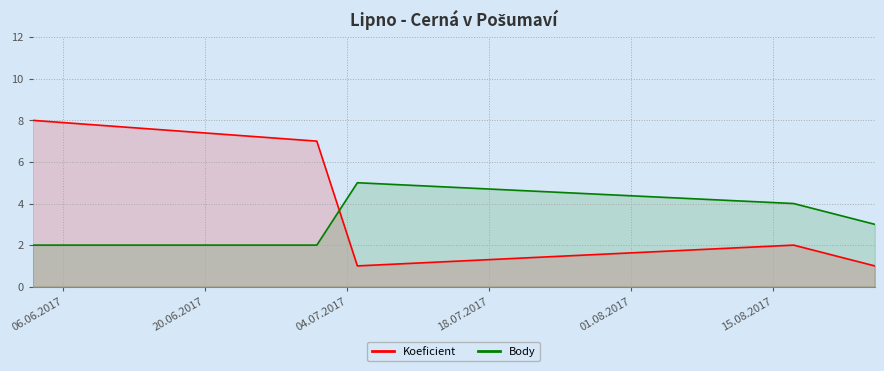

Which series ends up on top after the final intersection of Koeficient and Body?

Body